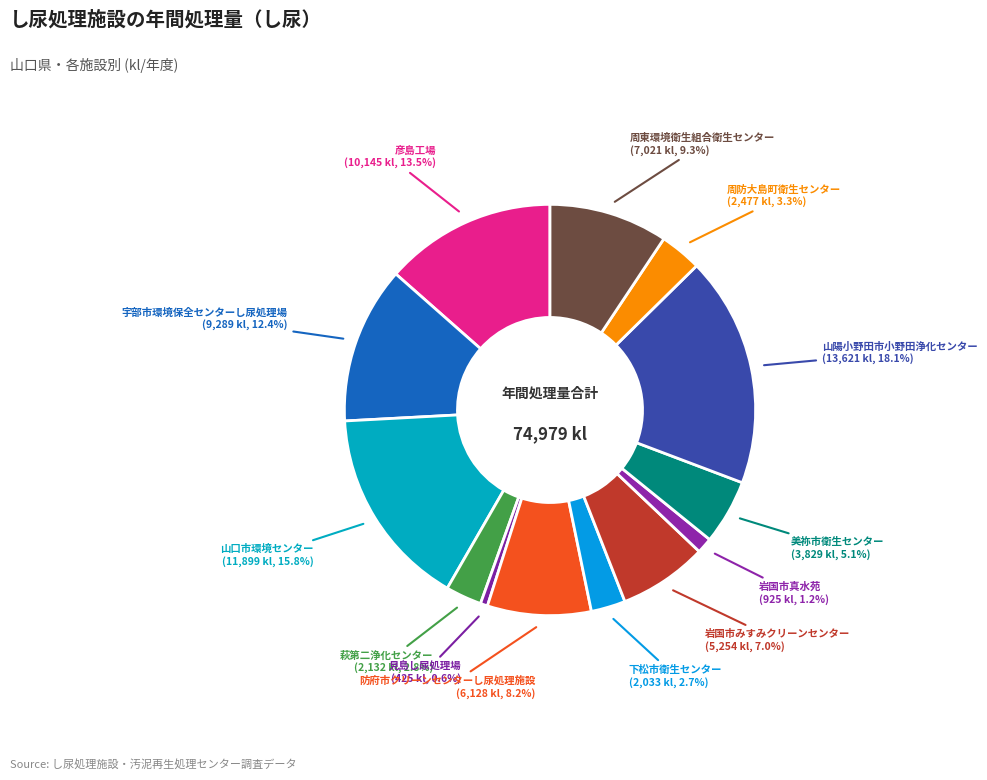

Count the number of slices in the pie.

13